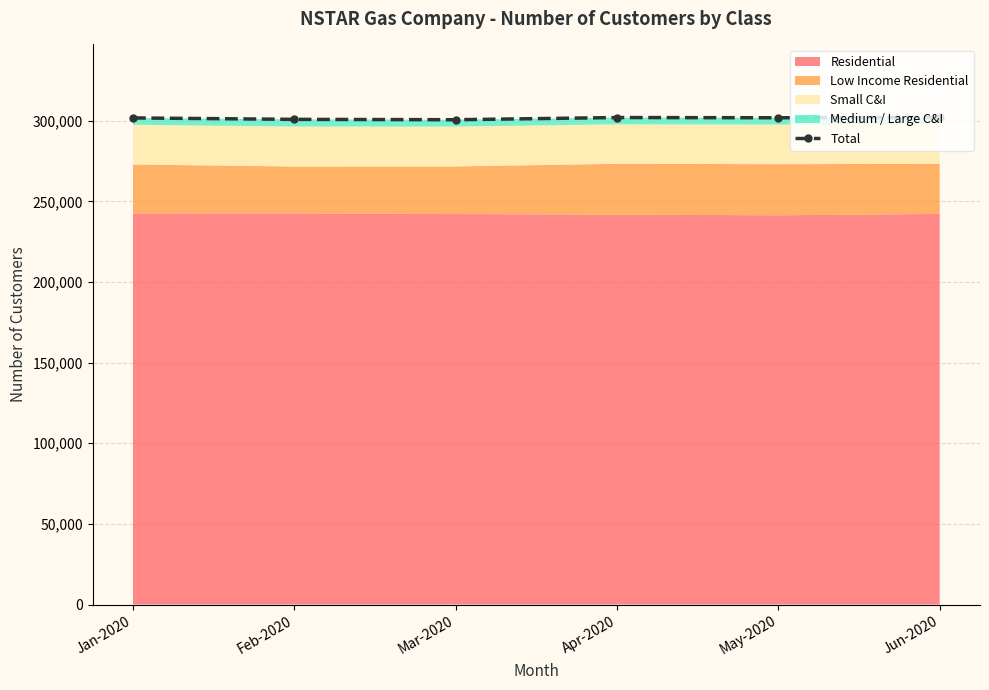

How many data points are less than 301852?

3